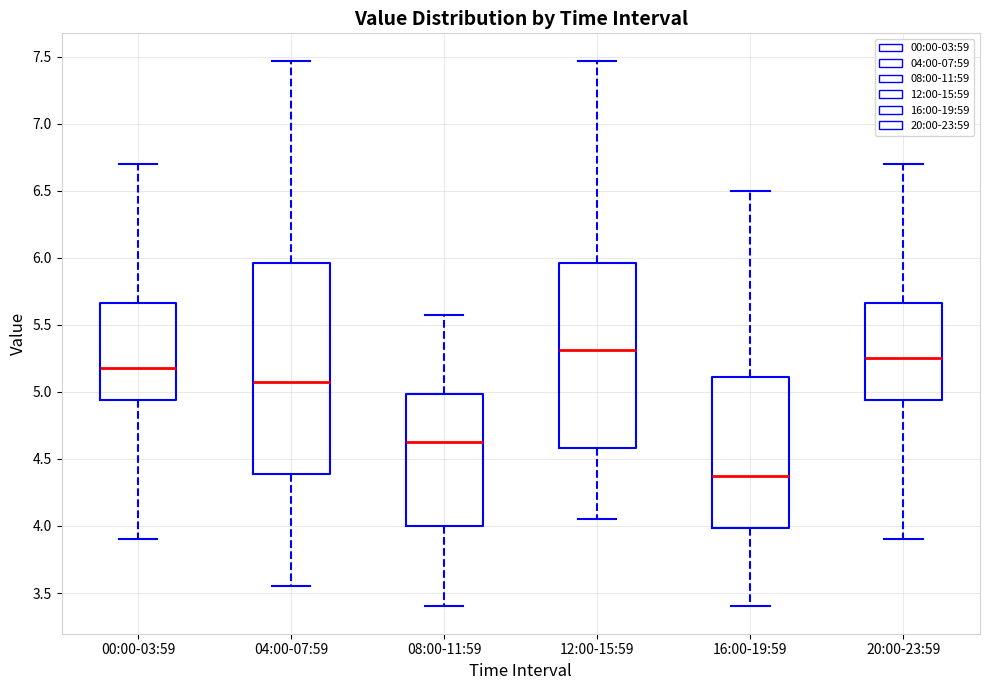

Reading left to right, transcribe this box plot: for each box, give where its median line is, the range the box spans, and where its two whiskers end, as read against the y-axis. The values are not printed on the chart, so give them approximately, as read against the axis.

00:00-03:59: median 5.20, box 4.95 to 5.65, whiskers 3.90 to 6.70
04:00-07:59: median 5.10, box 4.40 to 5.95, whiskers 3.55 to 7.45
08:00-11:59: median 4.65, box 4.00 to 5.00, whiskers 3.40 to 5.55
12:00-15:59: median 5.30, box 4.60 to 5.95, whiskers 4.05 to 7.45
16:00-19:59: median 4.40, box 4.00 to 5.10, whiskers 3.40 to 6.50
20:00-23:59: median 5.25, box 4.95 to 5.65, whiskers 3.90 to 6.70